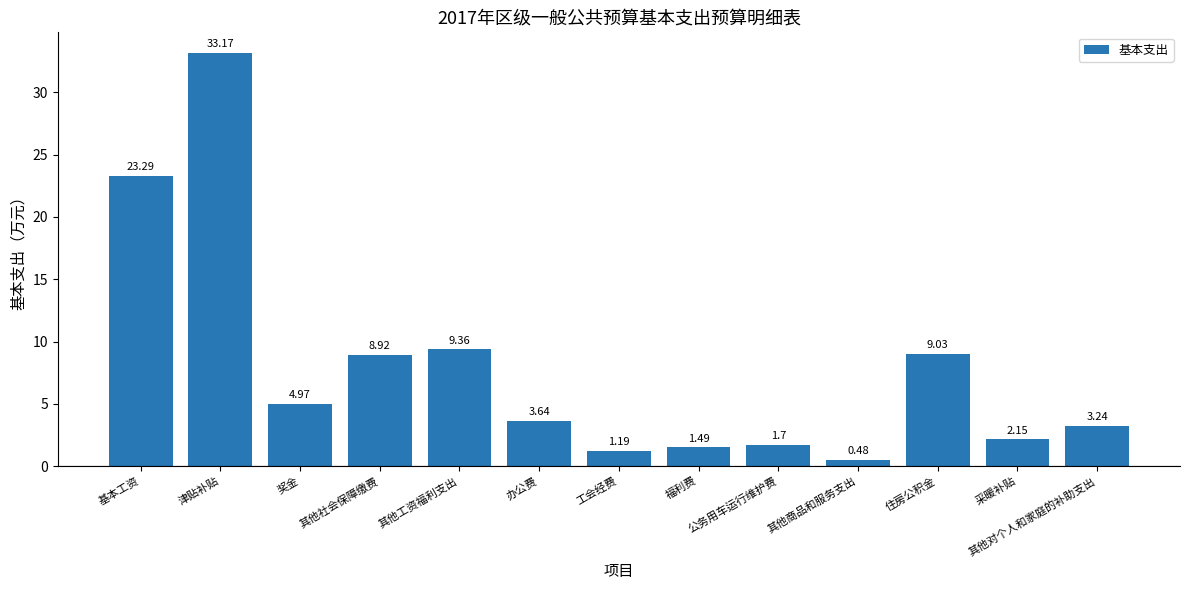

Which category has the highest value across all series?

津贴补贴